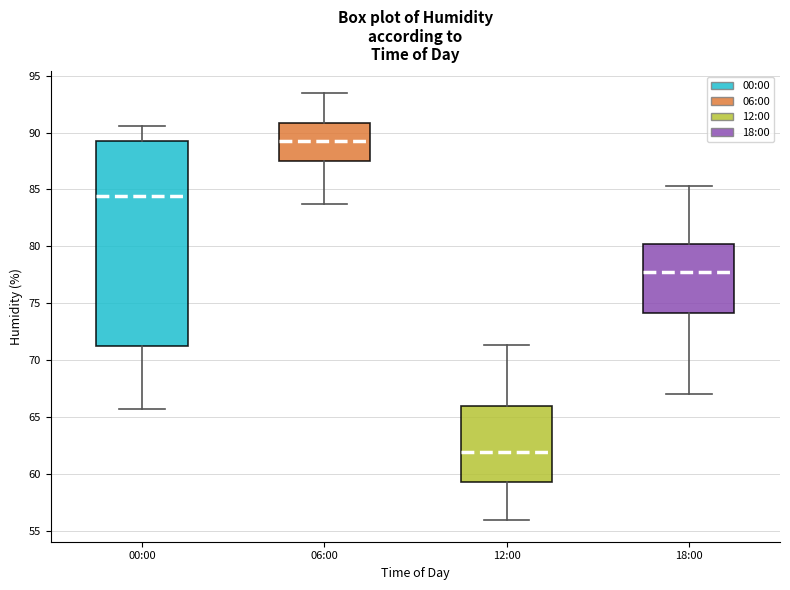

Reading left to right, transcribe this box plot: for each box, give where its median line is, the range the box spans, and where its two whiskers end, as read against the y-axis. The values are not printed on the chart, so give them approximately, as read against the axis.

00:00: median 84.5, box 71.0 to 89.0, whiskers 65.5 to 90.5
06:00: median 89.5, box 87.5 to 91.0, whiskers 83.5 to 93.5
12:00: median 62.0, box 59.5 to 66.0, whiskers 56.0 to 71.5
18:00: median 77.5, box 74.0 to 80.0, whiskers 67.0 to 85.5